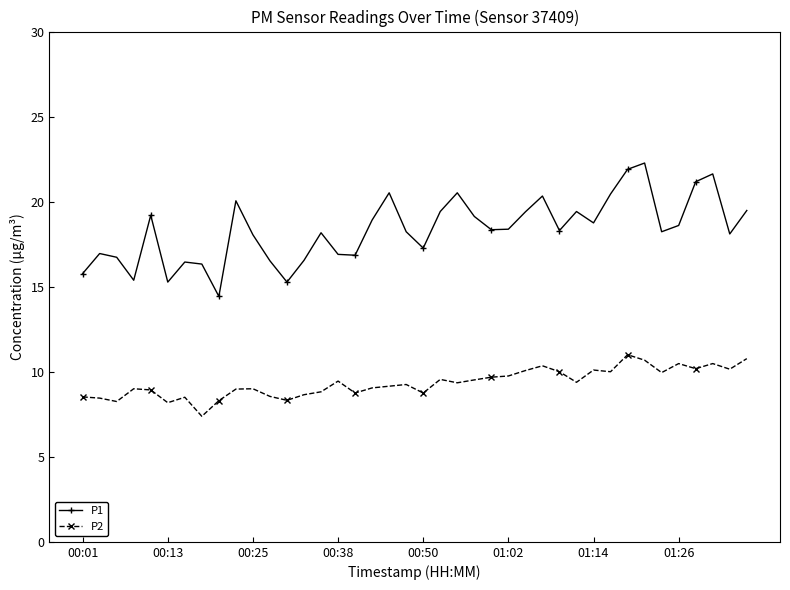

How many lines are shown in the chart?

2